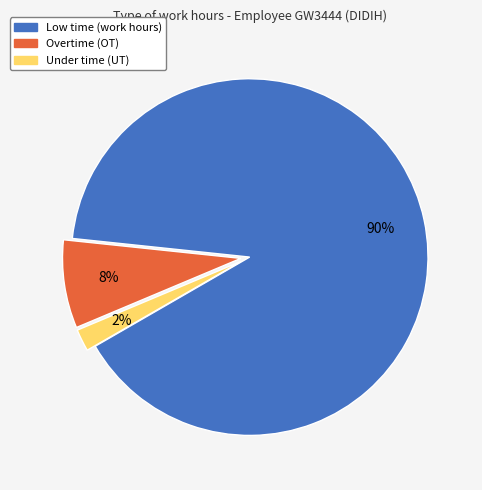

Is there any slice that represents more than half of the pie?

Yes